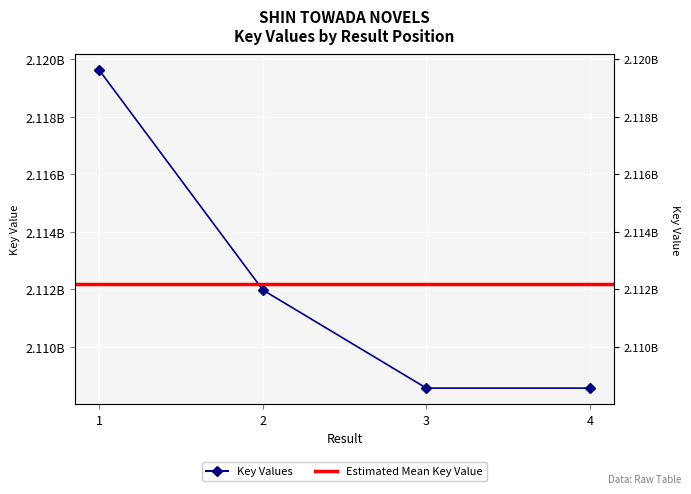

Reading right to left, what are all the values shown in this chart?

4=2108568637	3=2108568655	2=2111978420	1=2119611117